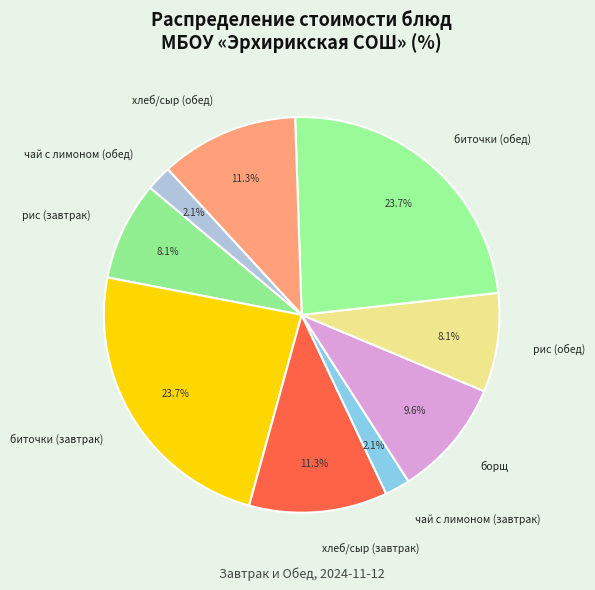

Approximately how many times larger is the value at рис (обед) compared to чай с лимоном (завтрак)?

3.9